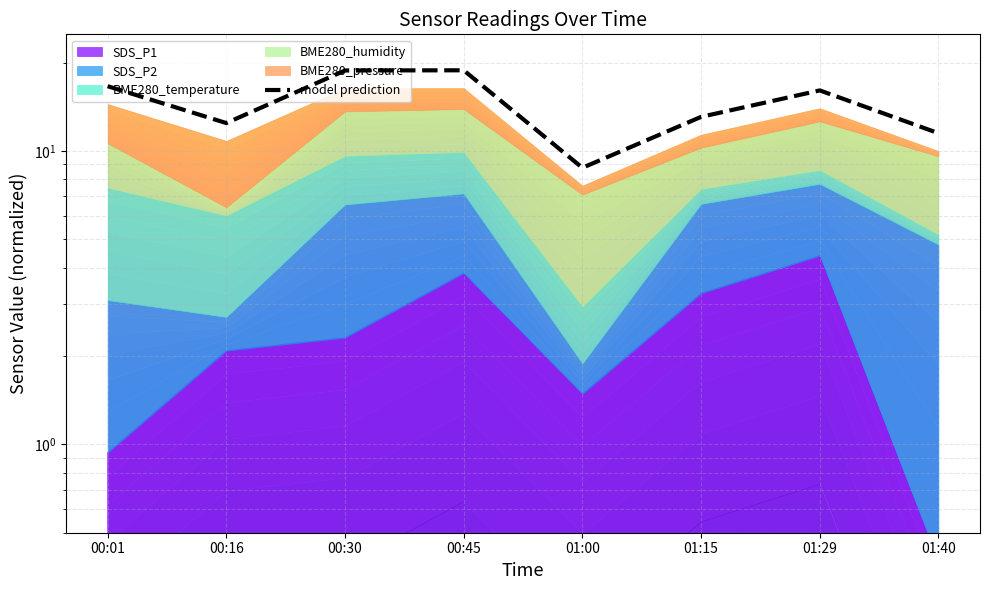

What is the smallest value displayed?

8.8